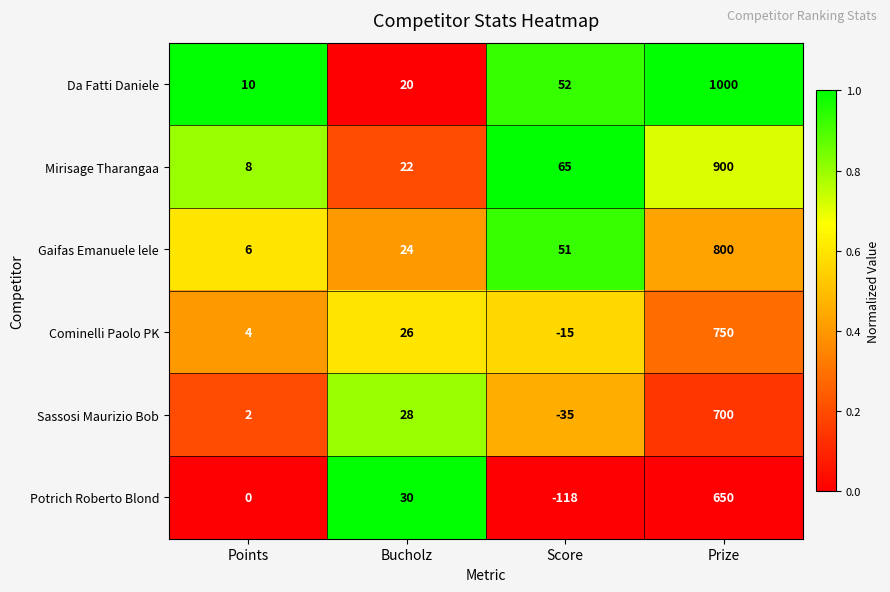

What is the greatest value displayed?

1000